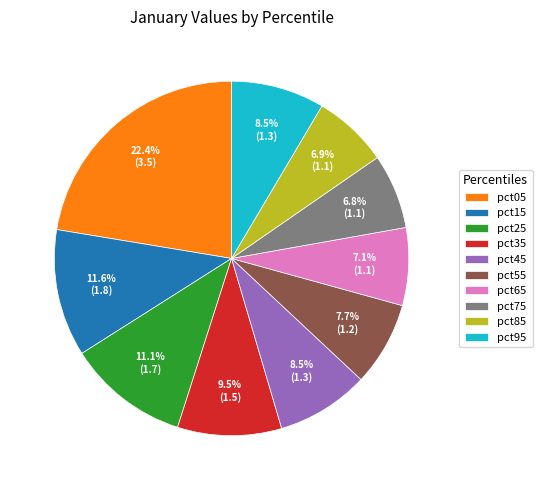

What is the ratio of the value at pct85 to the value at pct75?

1.0